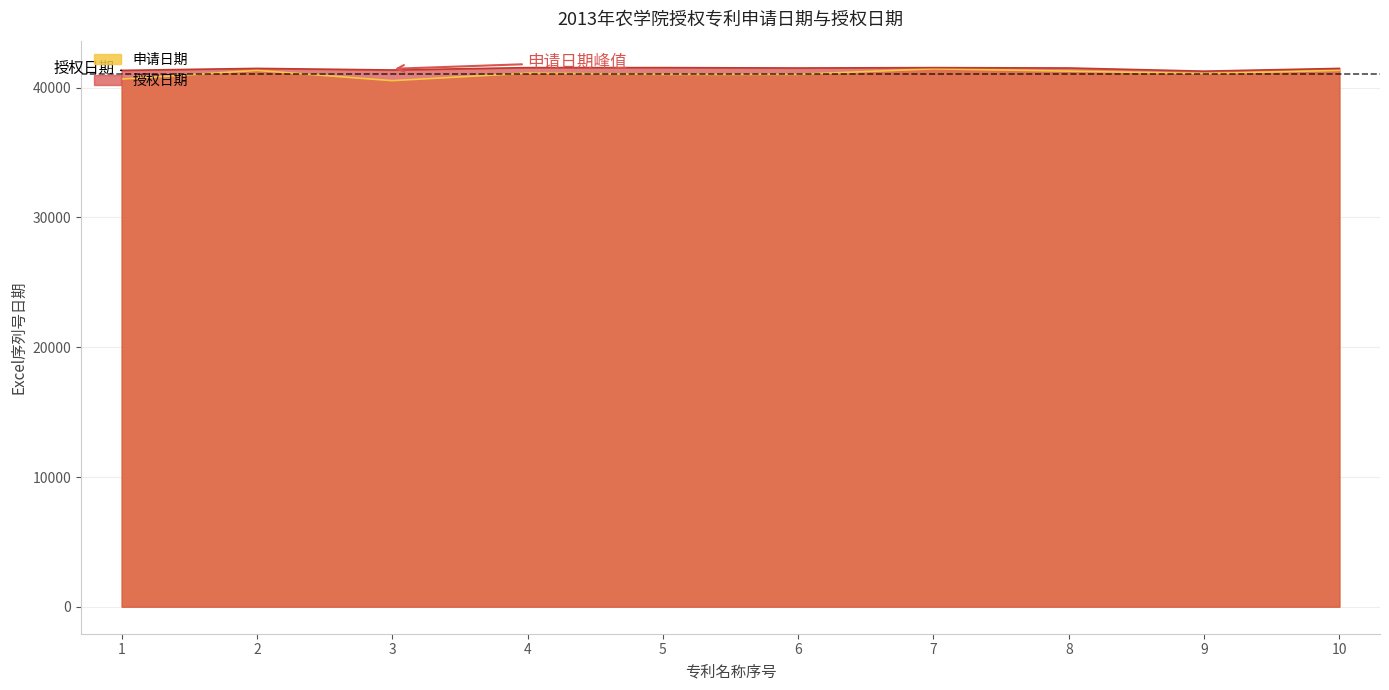

The value of 申请日期 at 1 is 40664. True or false?

True